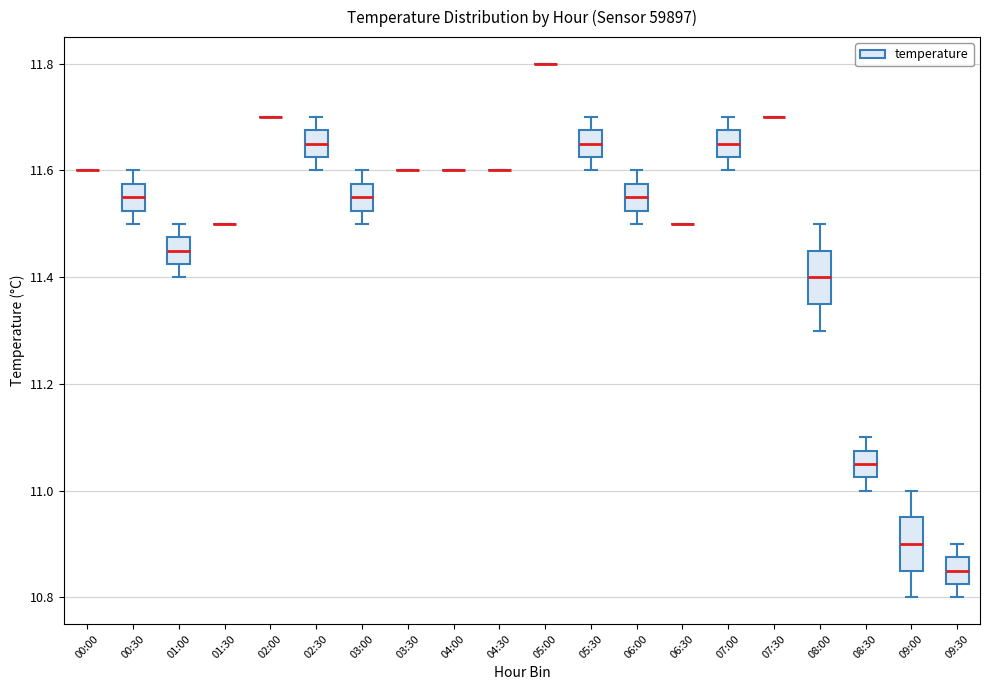

Where does the lower whisker of the box for 09:30 end on the y-axis? The values are not printed on the chart, so give them approximately, as read against the axis.

10.80